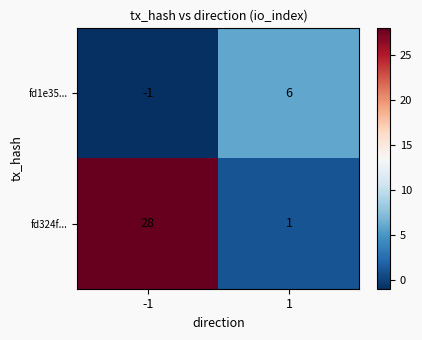

Which series changed the most between -1 and 1?

fd324f...